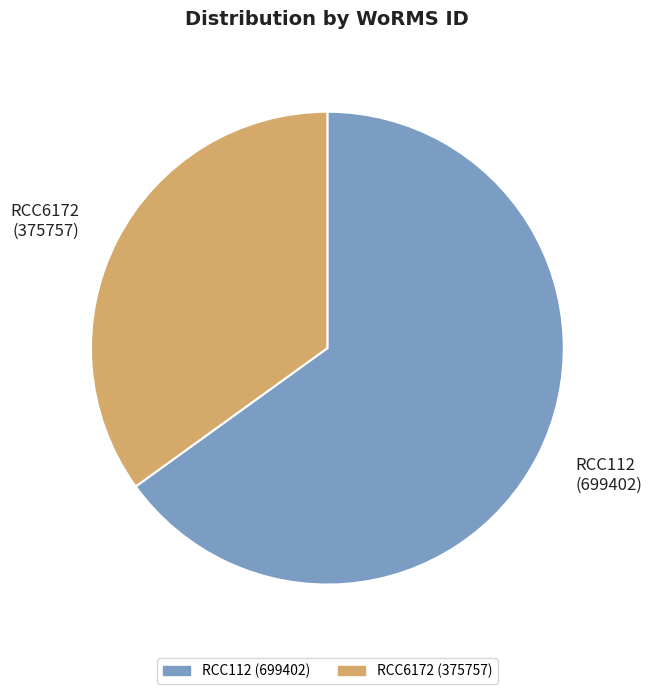

Which has a higher value, RCC112 (699402) or RCC6172 (375757)?

RCC112 (699402)